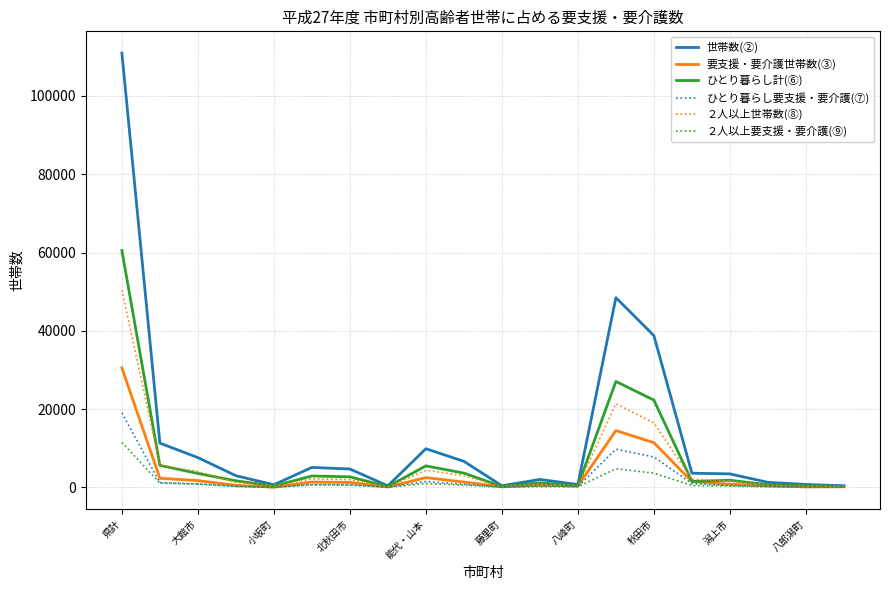

Which series has the largest total across all categories?

世帯数(②)